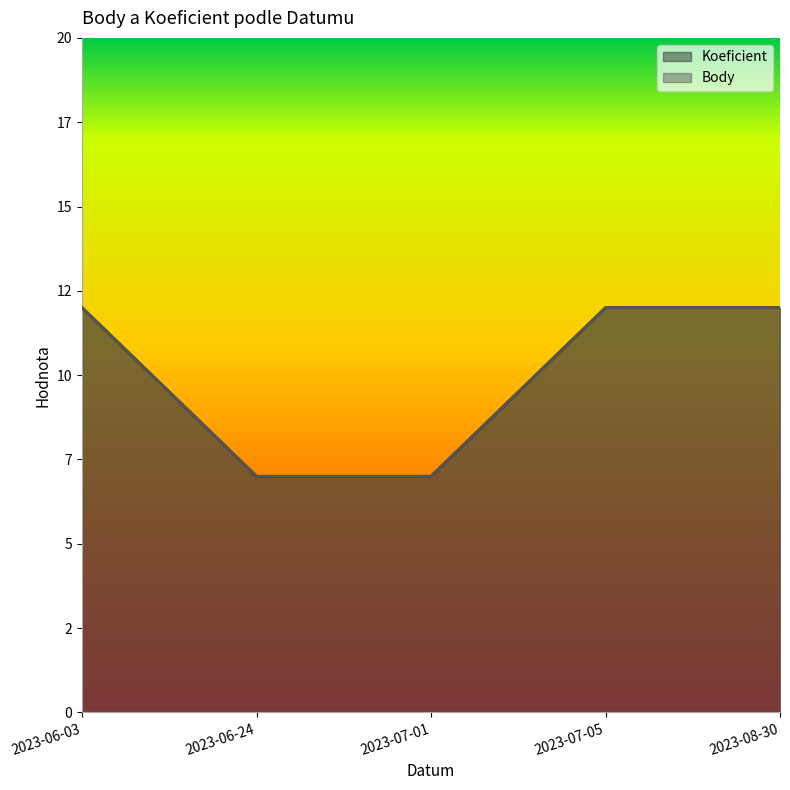

Is it true that Body equals 12 at 2023-07-05?

True